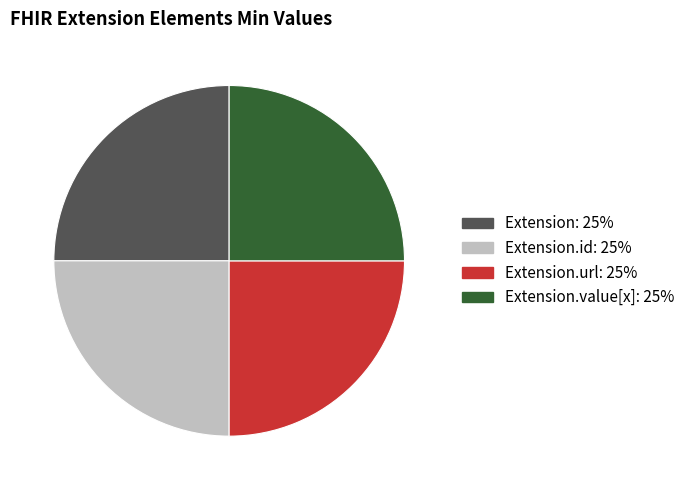

Is there any slice that represents more than half of the pie?

No